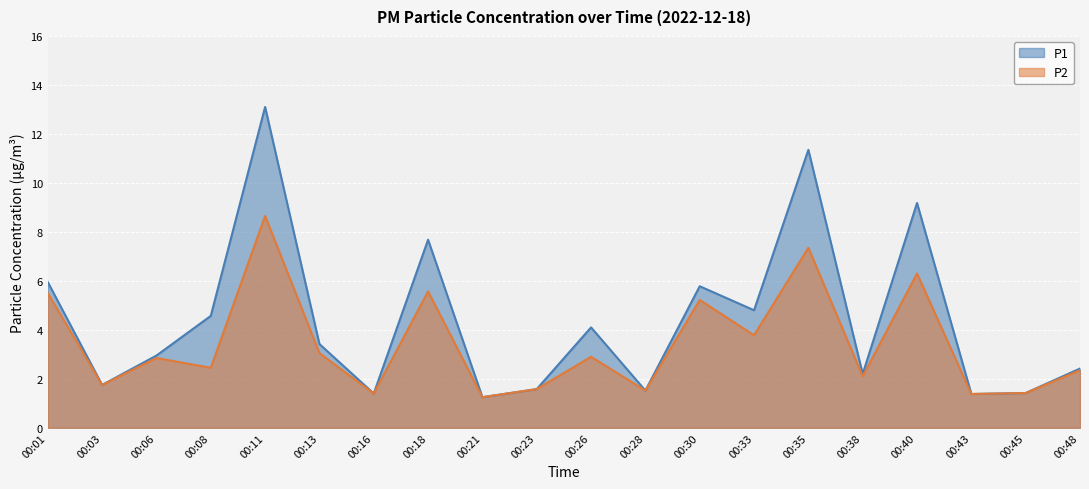

At which category is the sum across all series the highest?

00:11